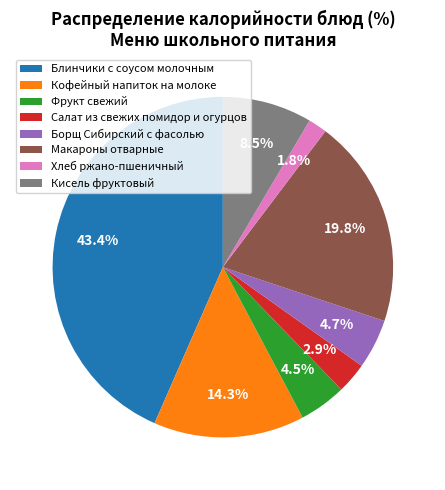

How many segments does this pie chart have?

8